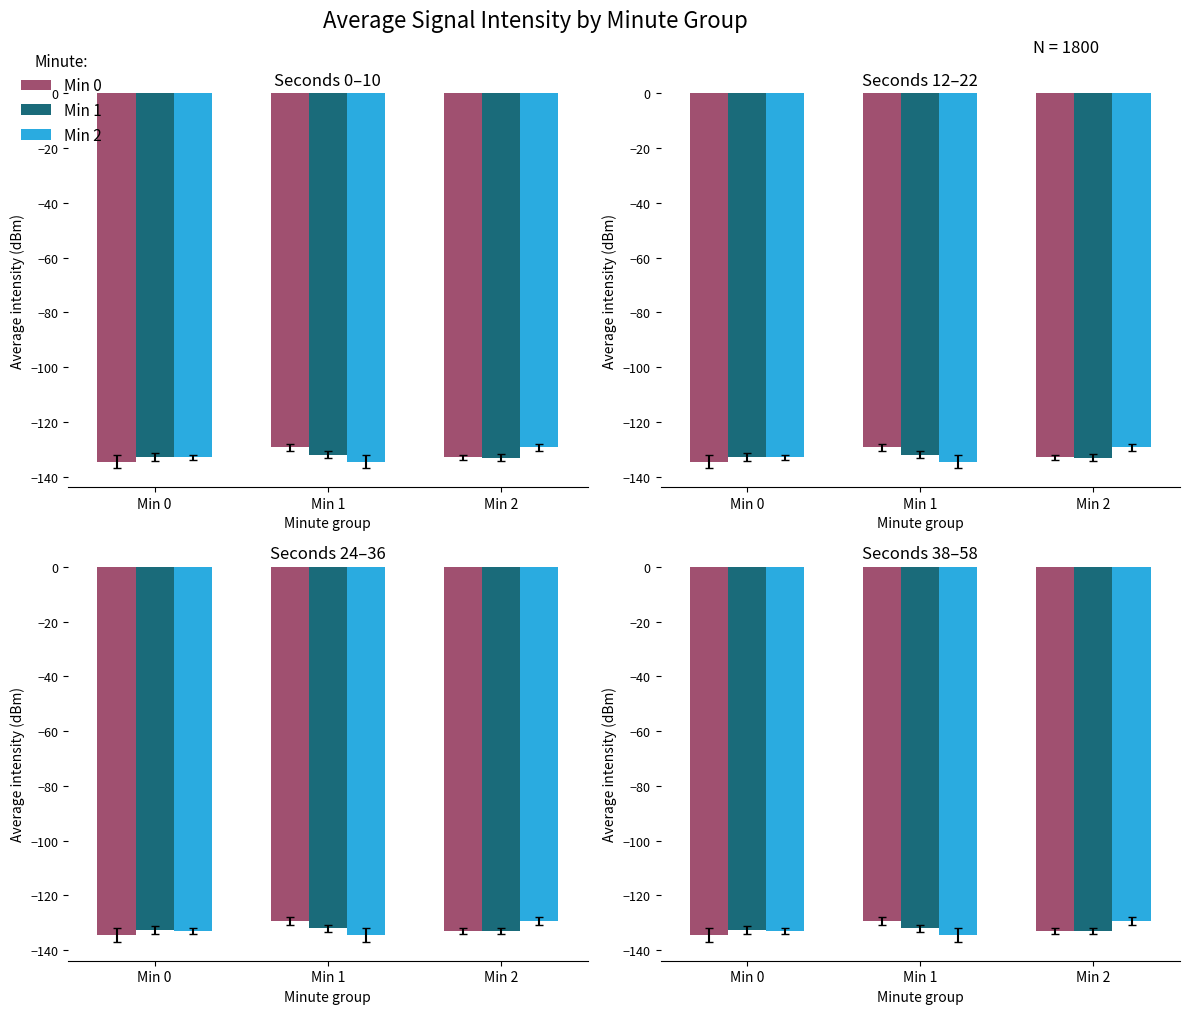

Is it true that Min 0 equals -206.2 at Min 0?

False